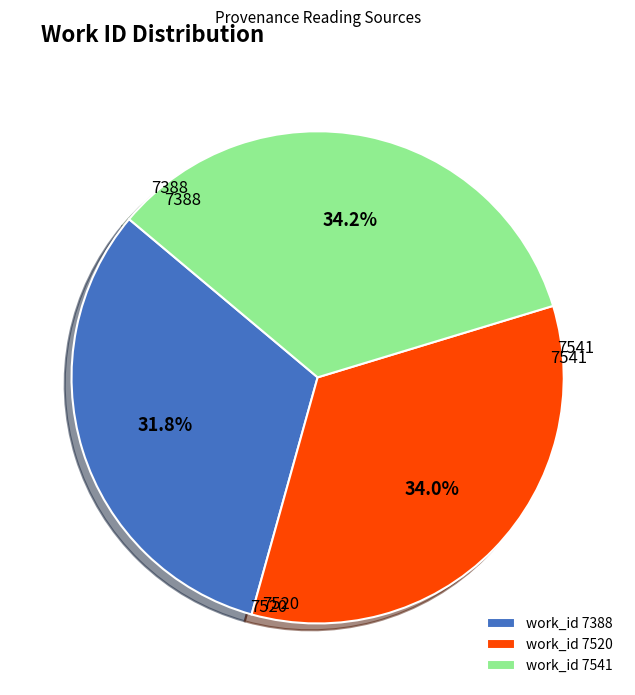

Is there any slice that represents more than half of the pie?

No